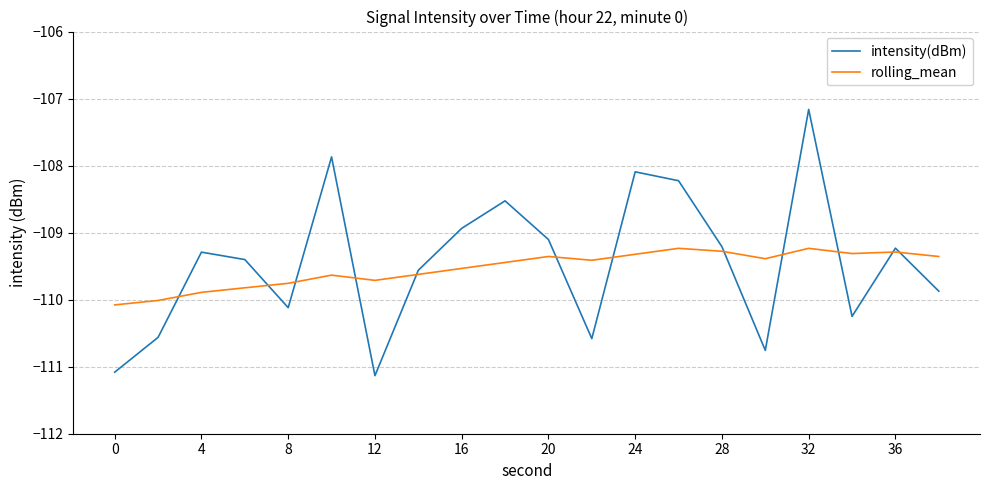

Rank the series by their maximum value, from lowest to highest.

rolling_mean, intensity(dBm)